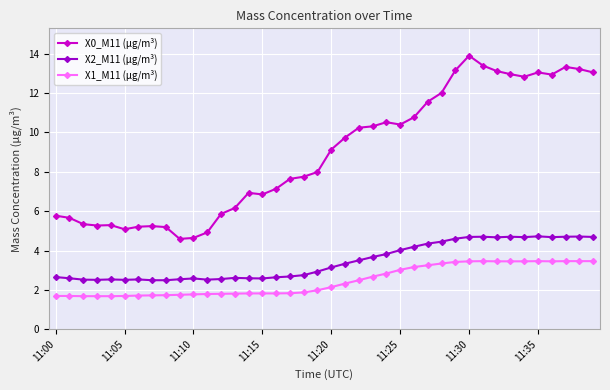

What is the average value of the X2_M11 (μg/m³) series?

3.4